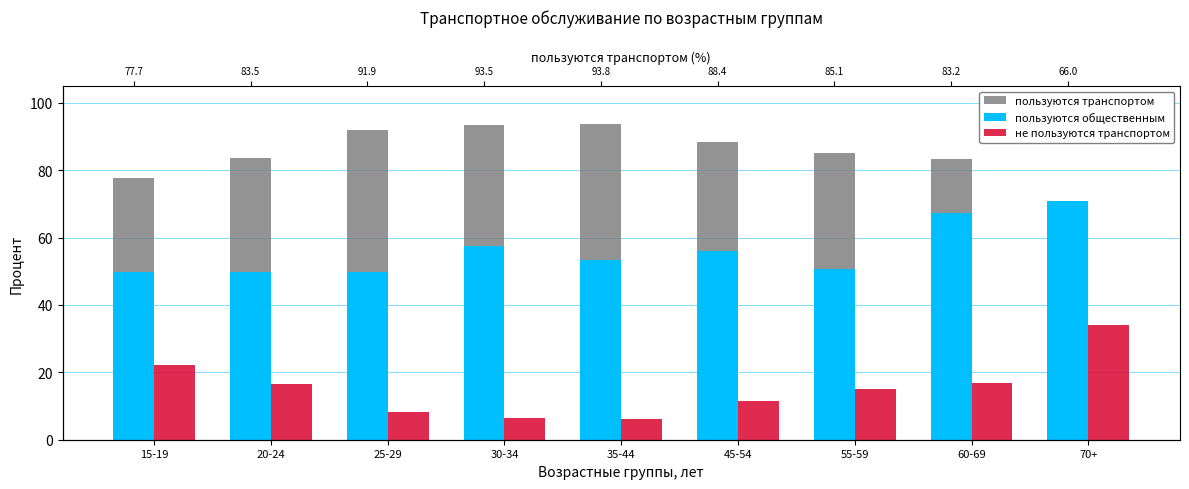

Reading left to right, what are all the values shown in this chart?

пользуются транспортом: 15-19=77.7	20-24=83.5	25-29=91.9	30-34=93.5	35-44=93.8	45-54=88.4	55-59=85.1	60-69=83.2	70+=66.0
пользуются общественным: 15-19=49.7	20-24=49.7	25-29=49.7	30-34=57.5	35-44=53.4	45-54=56.1	55-59=50.6	60-69=67.4	70+=71.0
не пользуются транспортом: 15-19=22.3	20-24=16.5	25-29=8.1	30-34=6.5	35-44=6.2	45-54=11.6	55-59=14.9	60-69=16.8	70+=34.0